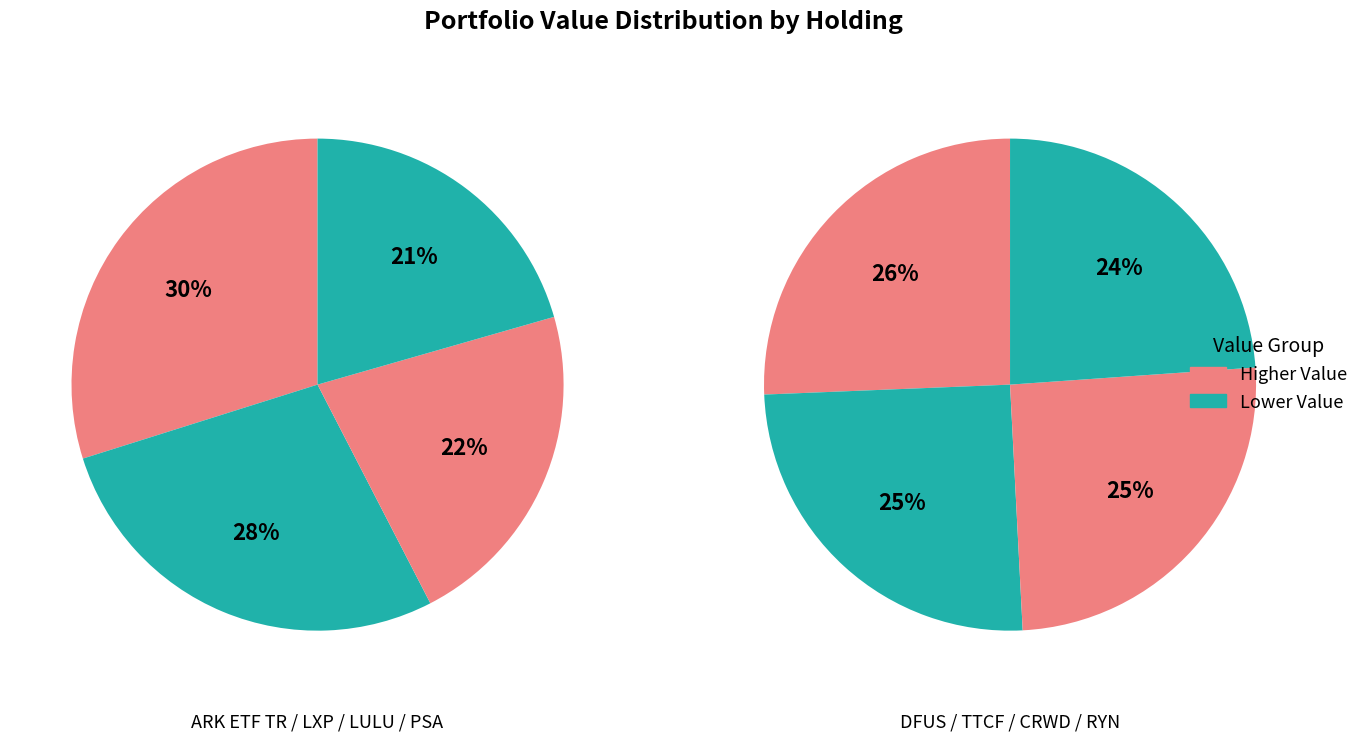

Which has a higher value, ARK ETF TR or LULULEMON ATHLETICA INC?

ARK ETF TR